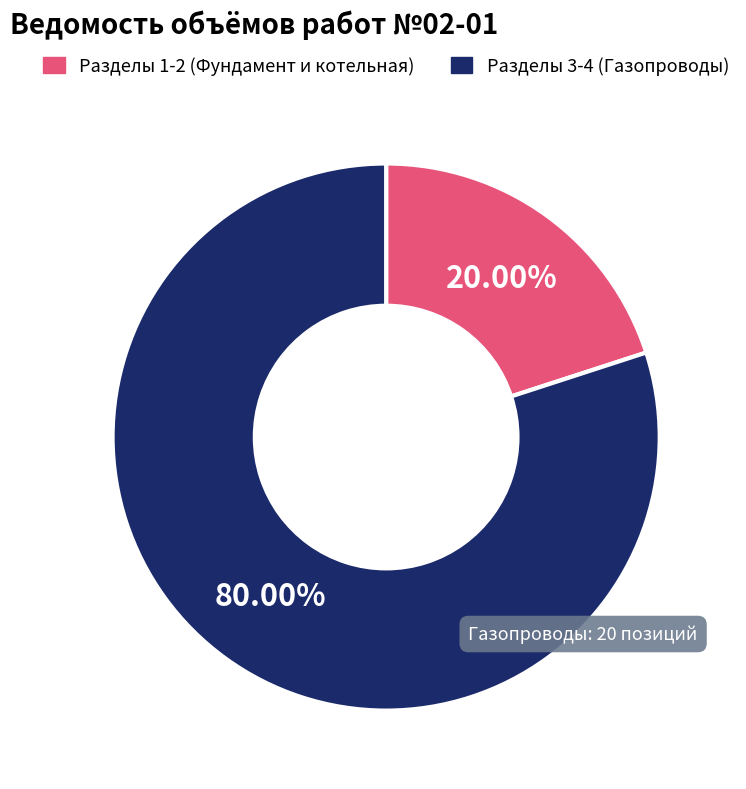

Is there any slice that represents more than half of the pie?

Yes